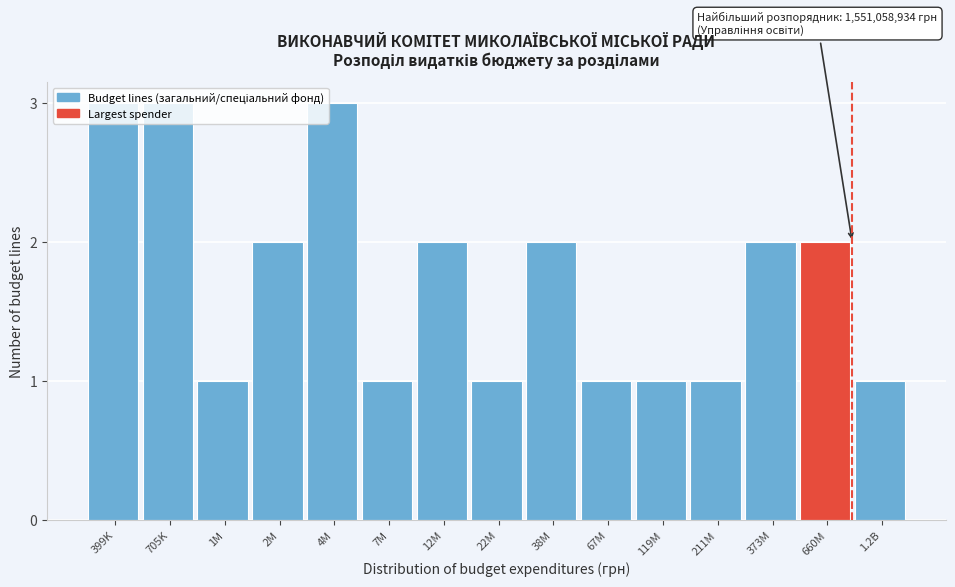

What is the ratio of the value at 67M to the value at 373M?

0.5